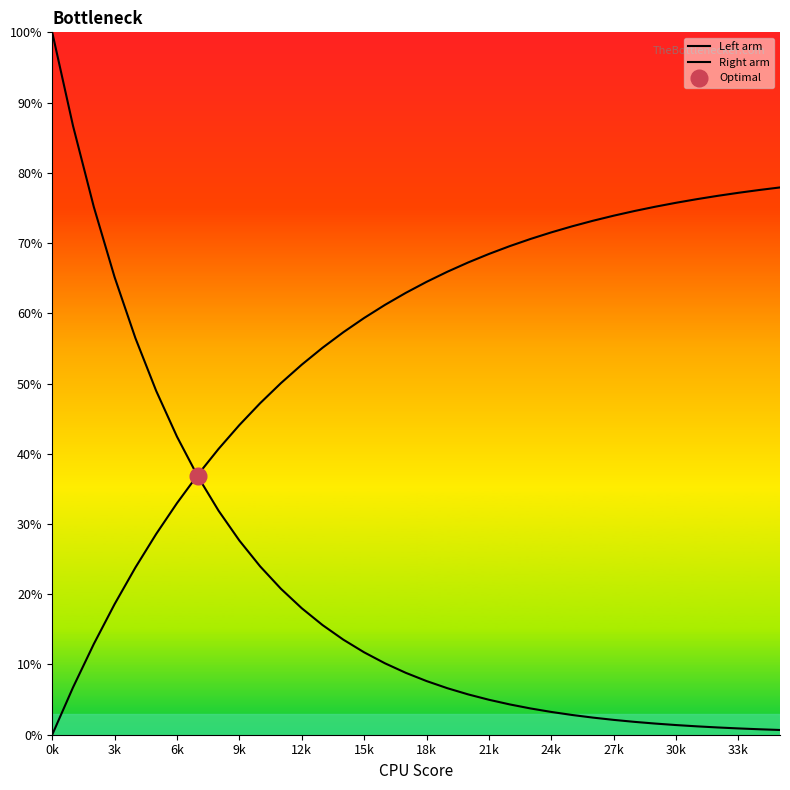

True or false: Left arm and Right arm cross at least once.

True